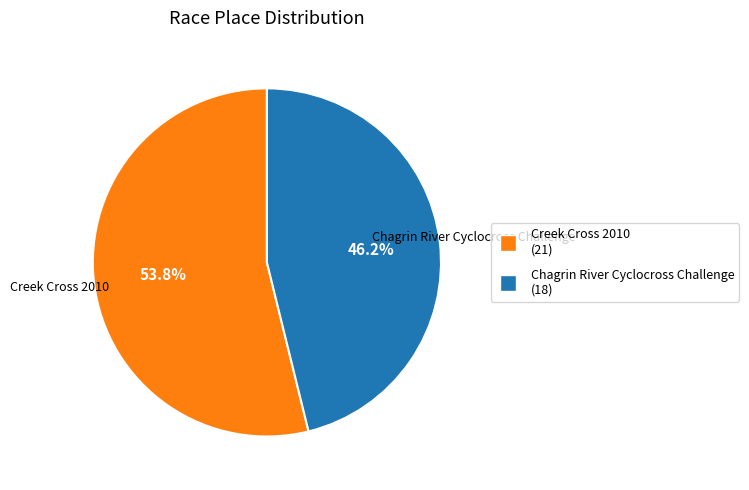

Which has a higher value, Creek Cross 2010 or Chagrin River Cyclocross Challenge?

Creek Cross 2010